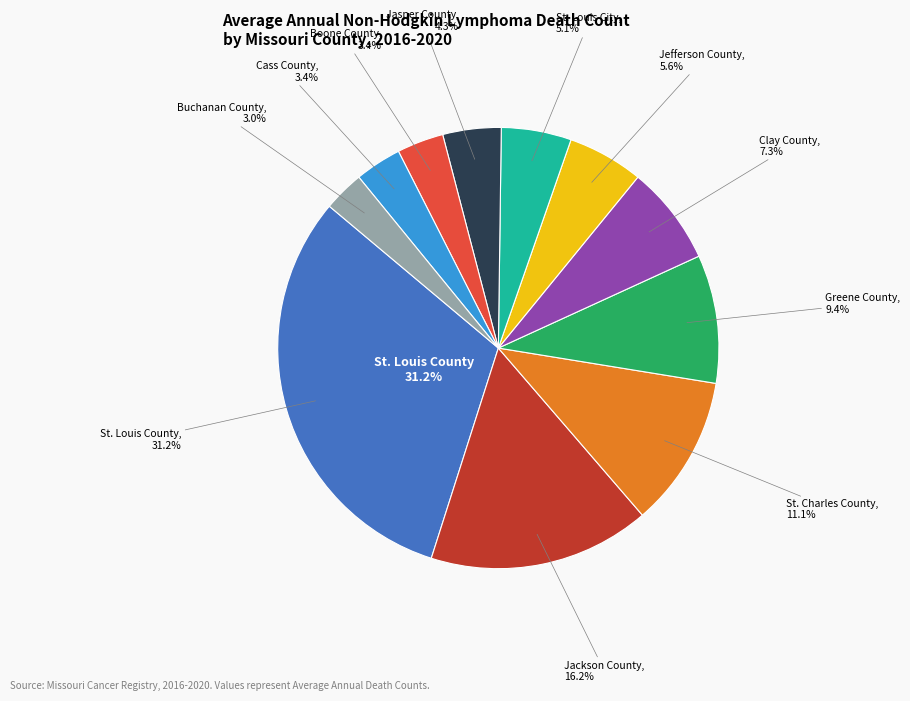

What is the total percentage of Cass County and Greene County?

12.8%